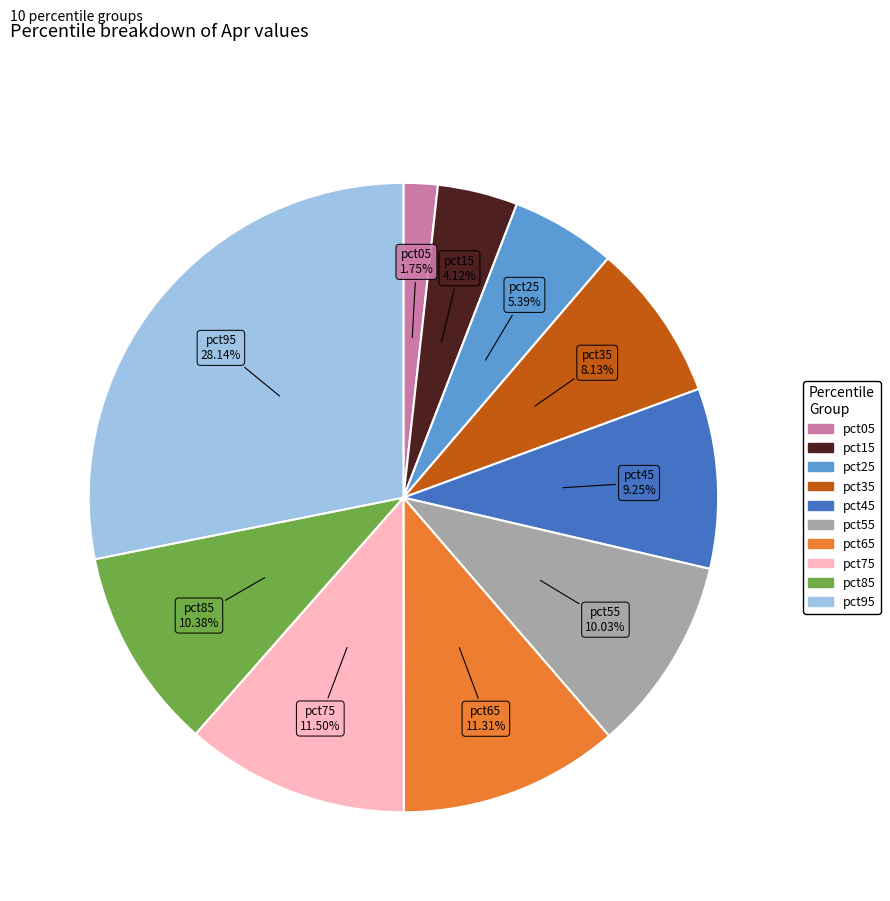

Between pct95 and pct65, which is larger?

pct95